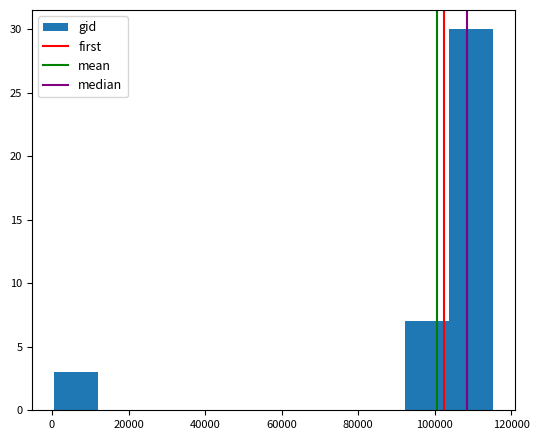

How tall is the bar that spans 0 to 12000 on the x-axis? Neither the bar edges nor the heights are printed on the chart, so give them approximately, as read against the axes.

3